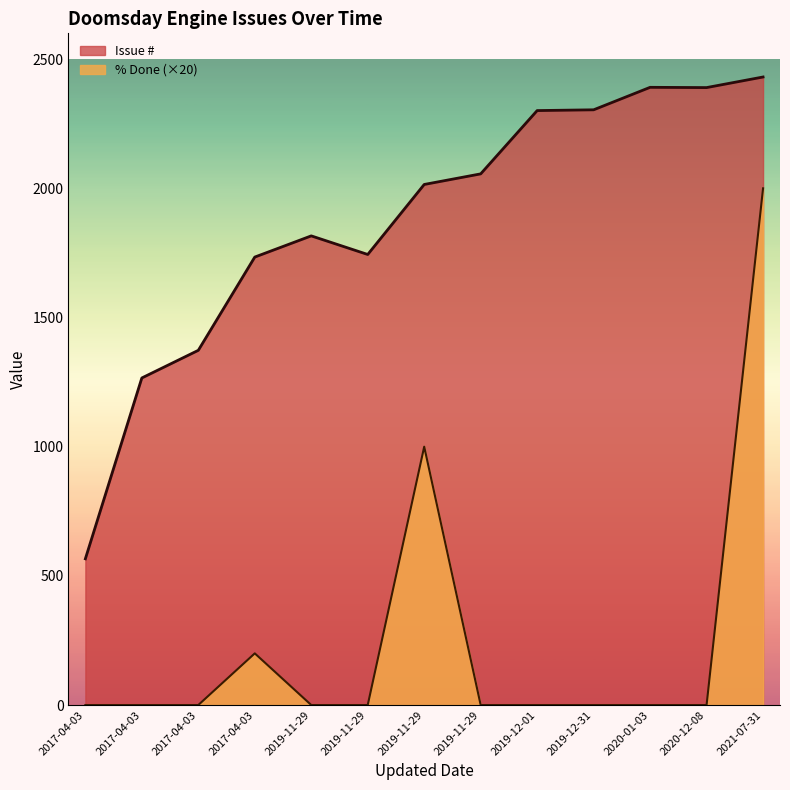

Rank the series by their average value, from highest to lowest.

Issue #, % Done (×20)